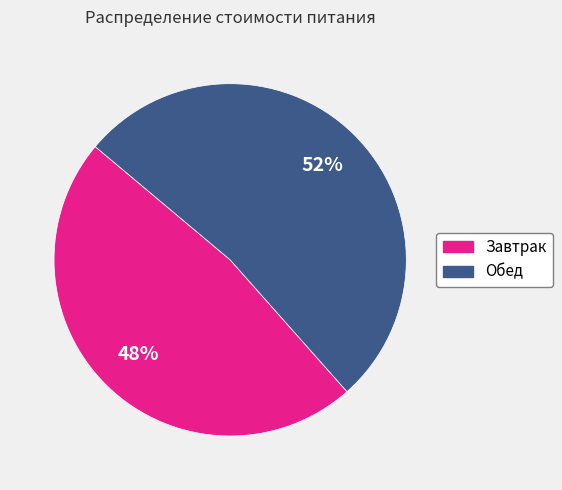

Which category has the smallest portion of the pie?

Завтрак